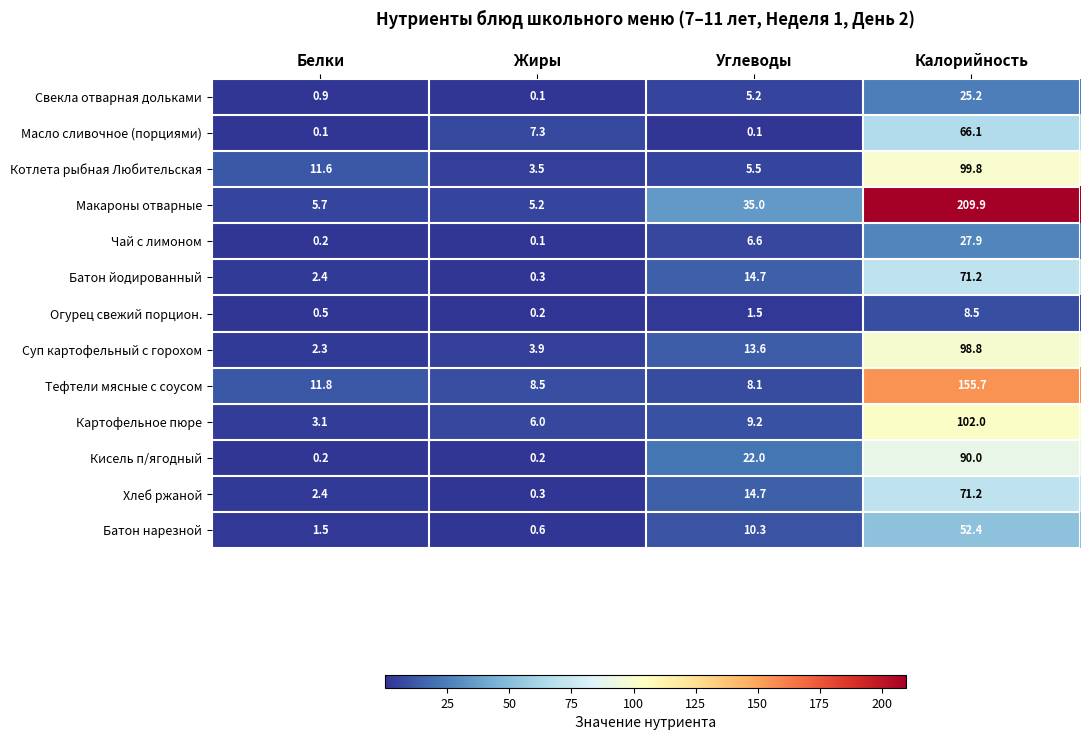

What is the maximum value for Котлета рыбная Любительская?

99.8